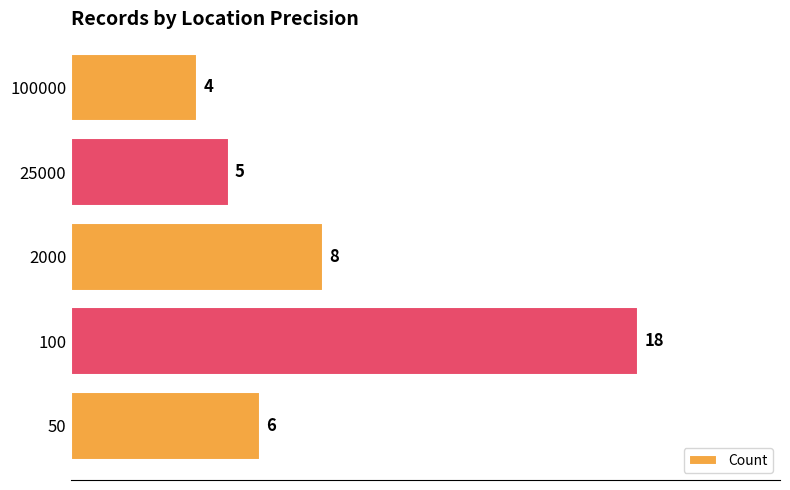

True or false: the data shows 6 at 50.

True